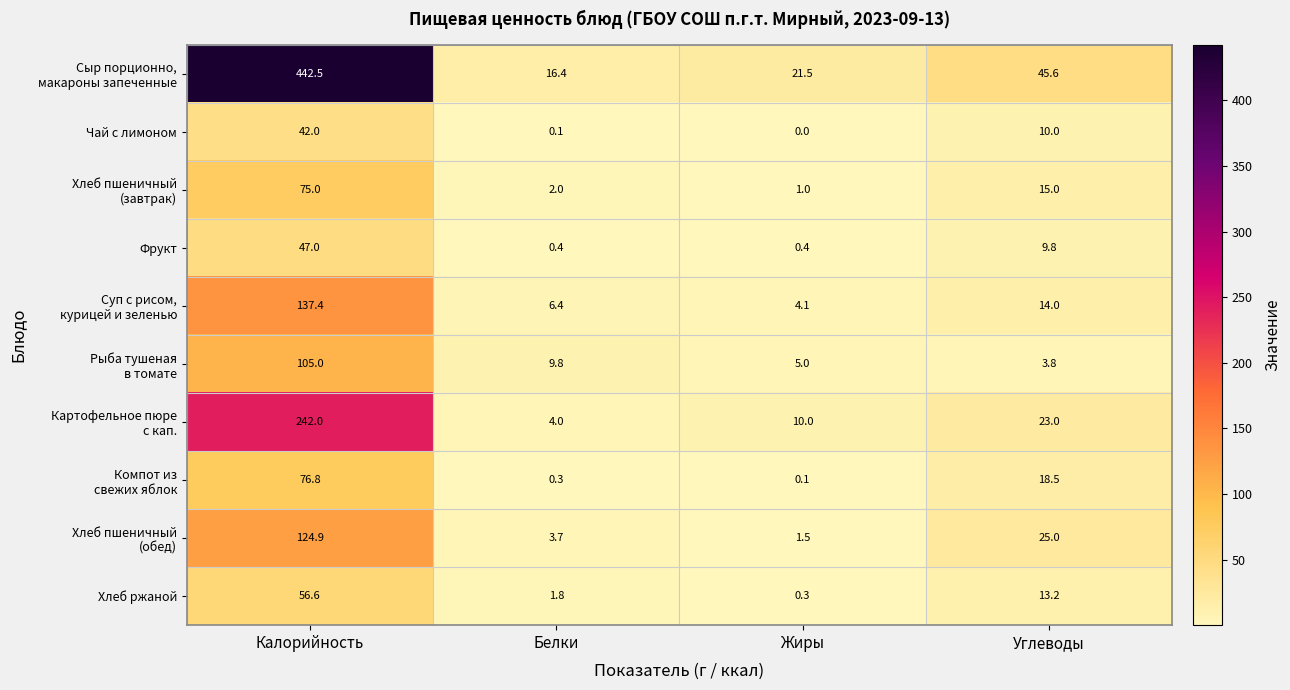

How many data points does each series have?

4